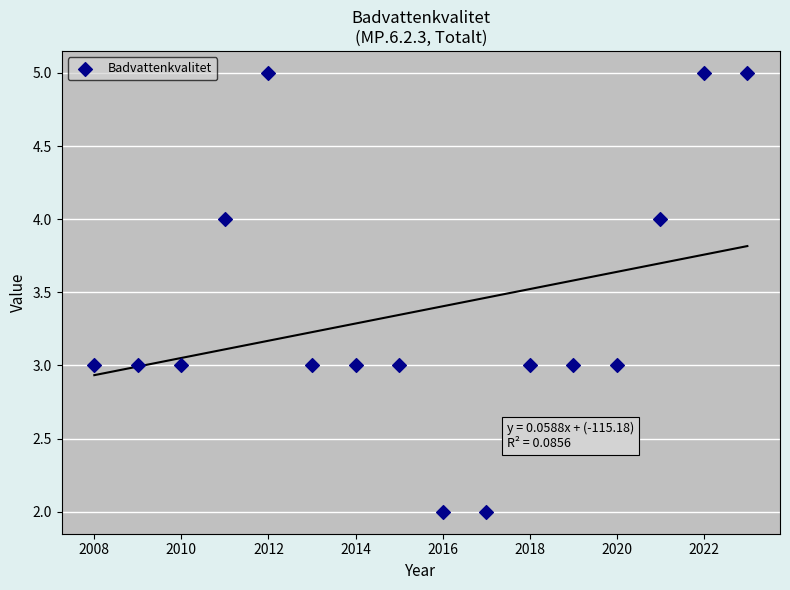

What is the range of Y values (max minus min)?

3